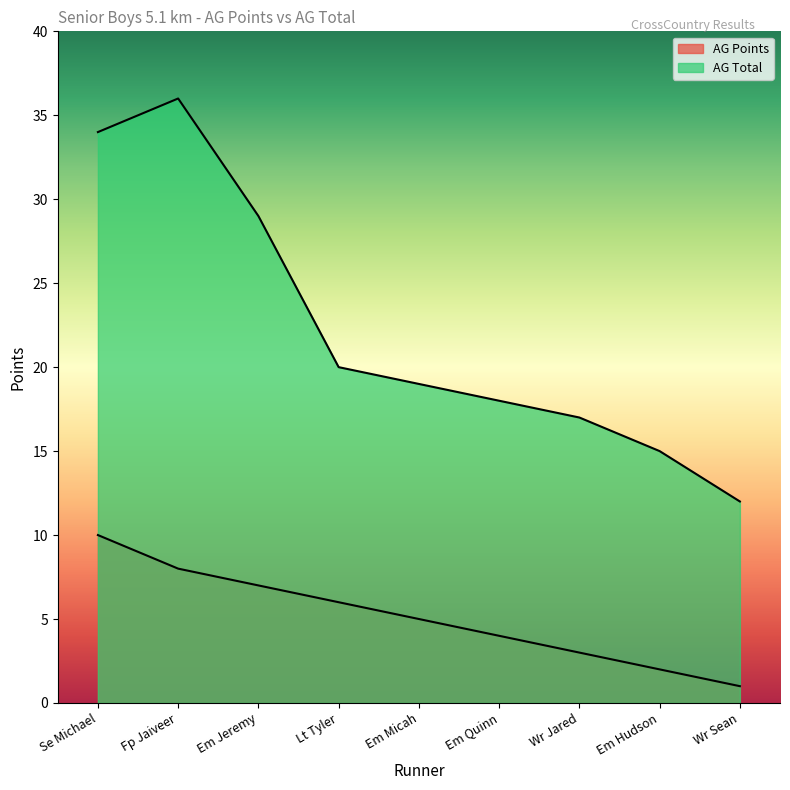

True or false: AG Points and AG Total cross at least once.

False